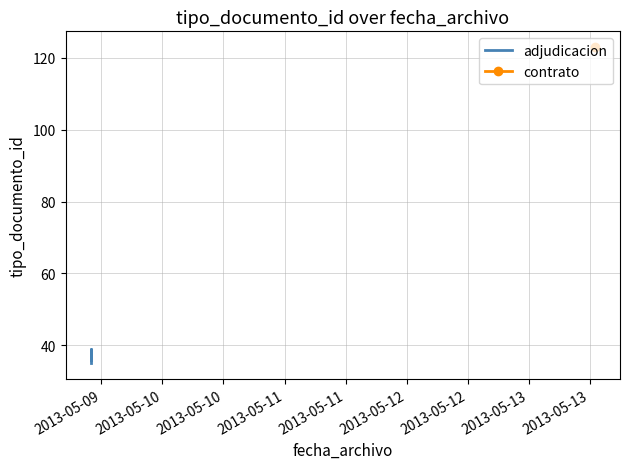

What is the sum of the values at 2013-05-09 and 2013-05-10?

73